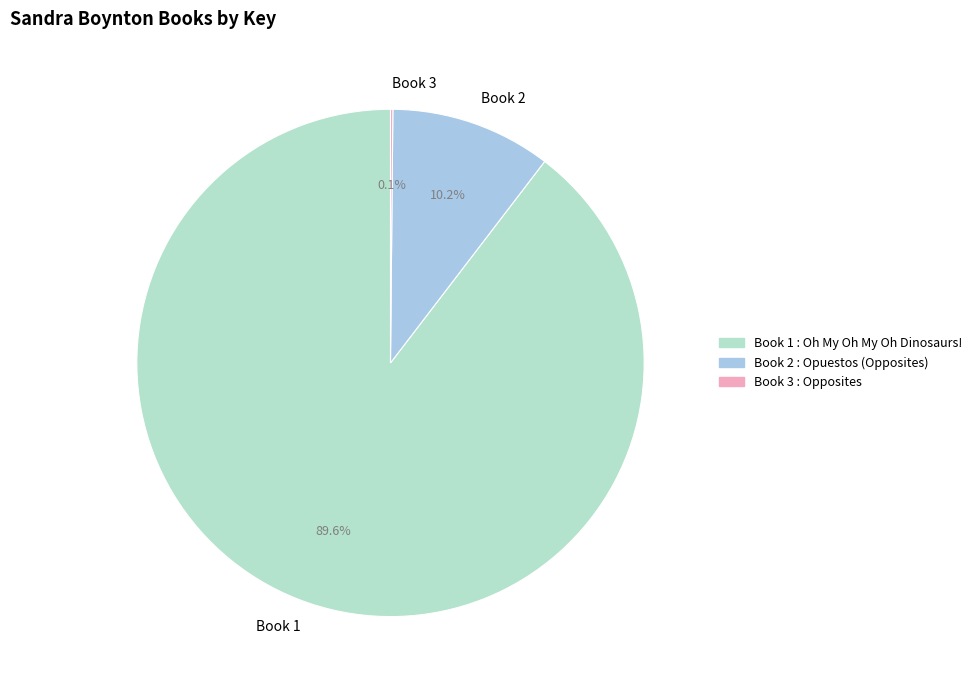

Is Book 1 the majority of the pie?

Yes